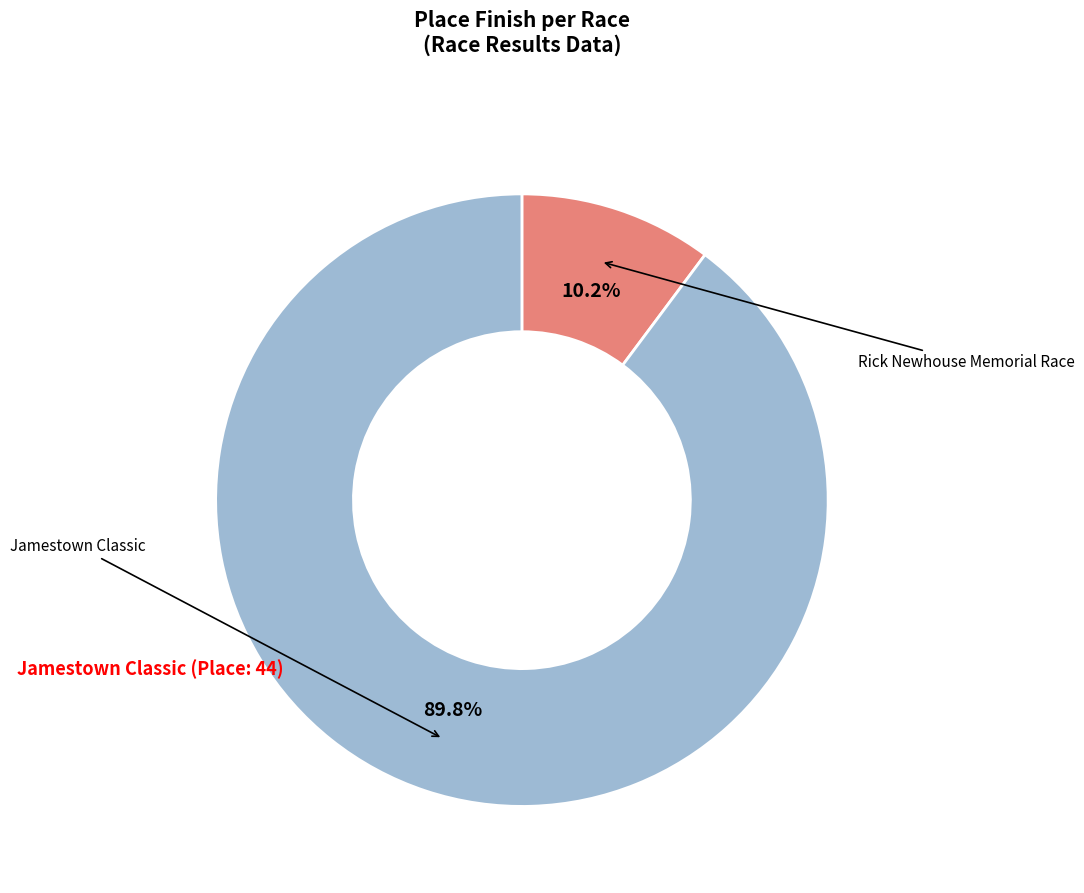

Which category has the biggest portion of the pie?

Jamestown Classic